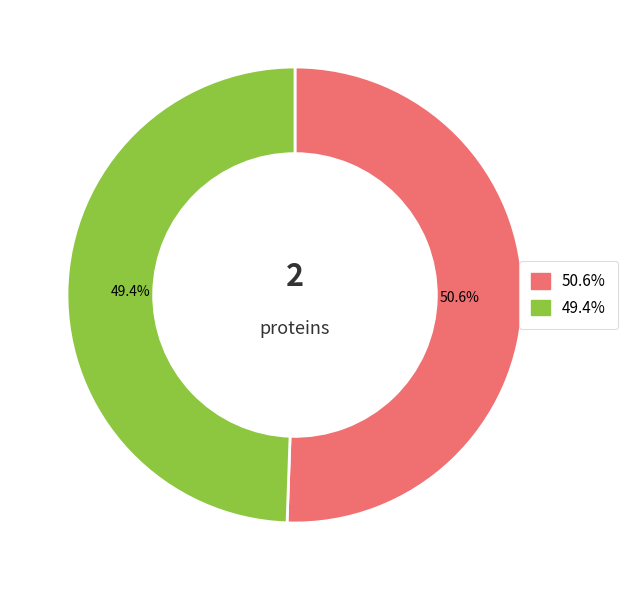

Does any single category account for the majority?

Yes